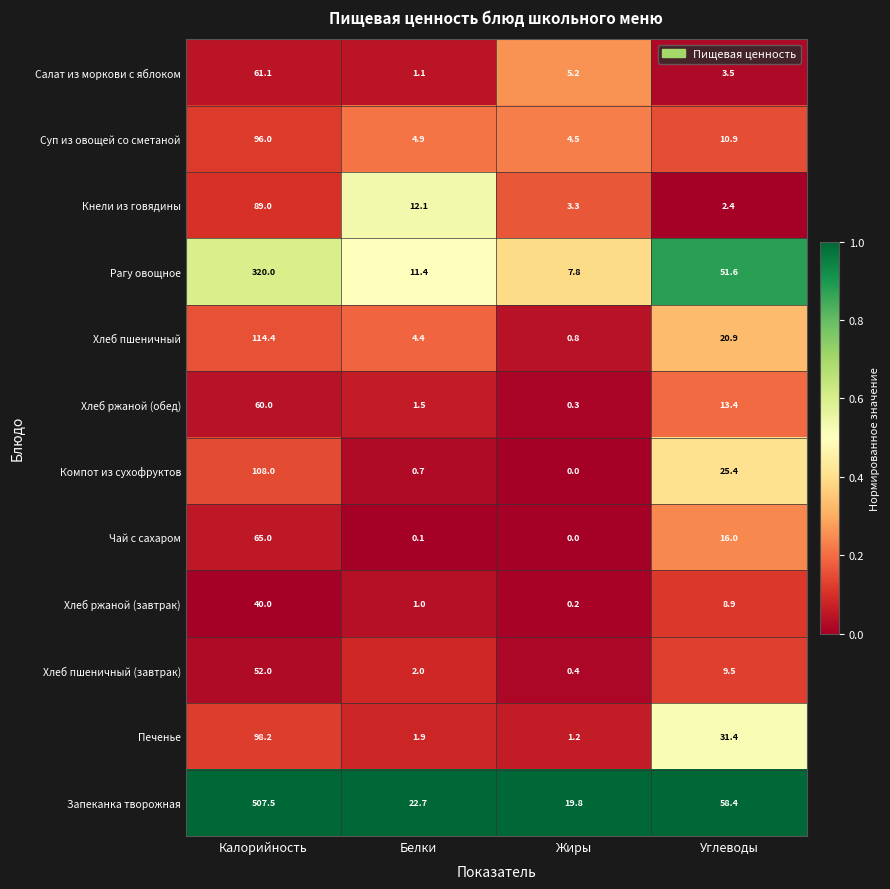

What is the difference between the Чай с сахаром values at Углеводы and Белки?

15.9